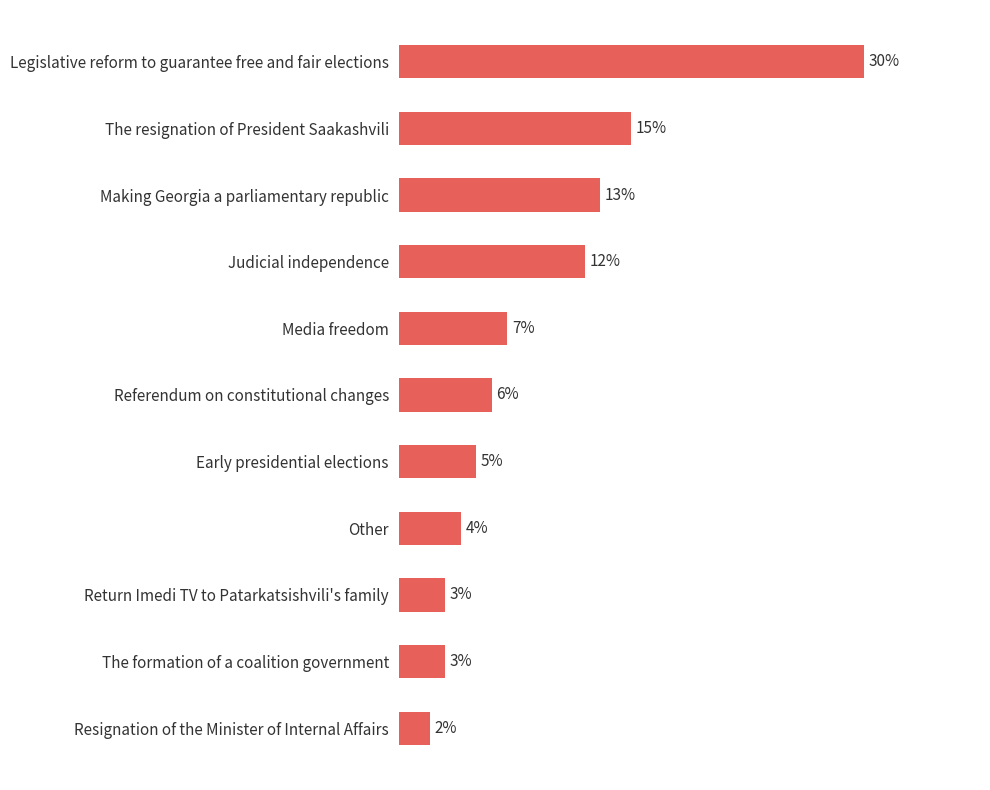

What is the label of the 5th bar from the bottom?

Early presidential elections